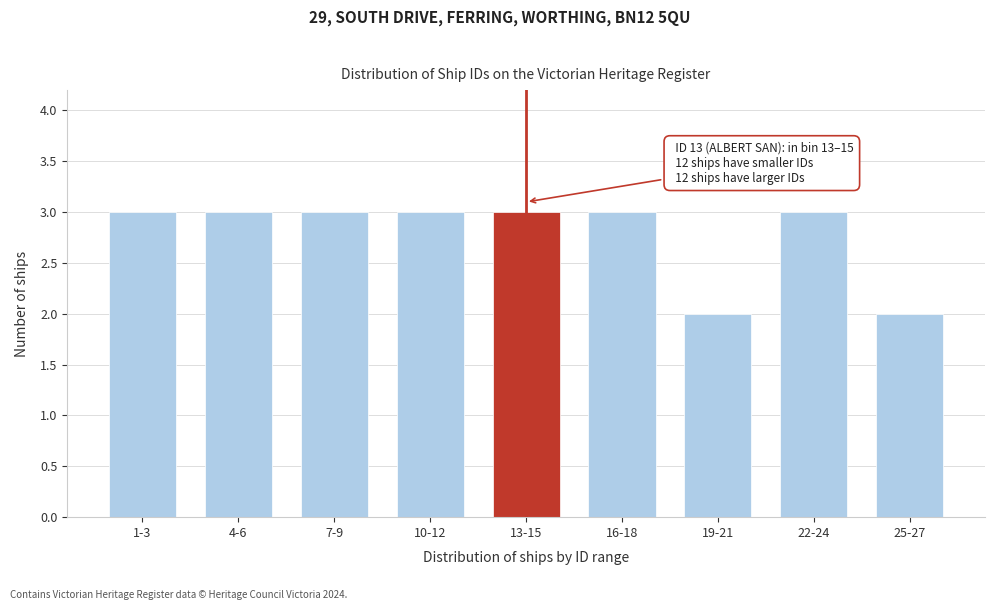

Reading left to right, transcribe all the data shown in this chart.

1-3=3	4-6=3	7-9=3	10-12=3	13-15=3	16-18=3	19-21=2	22-24=3	25-27=2